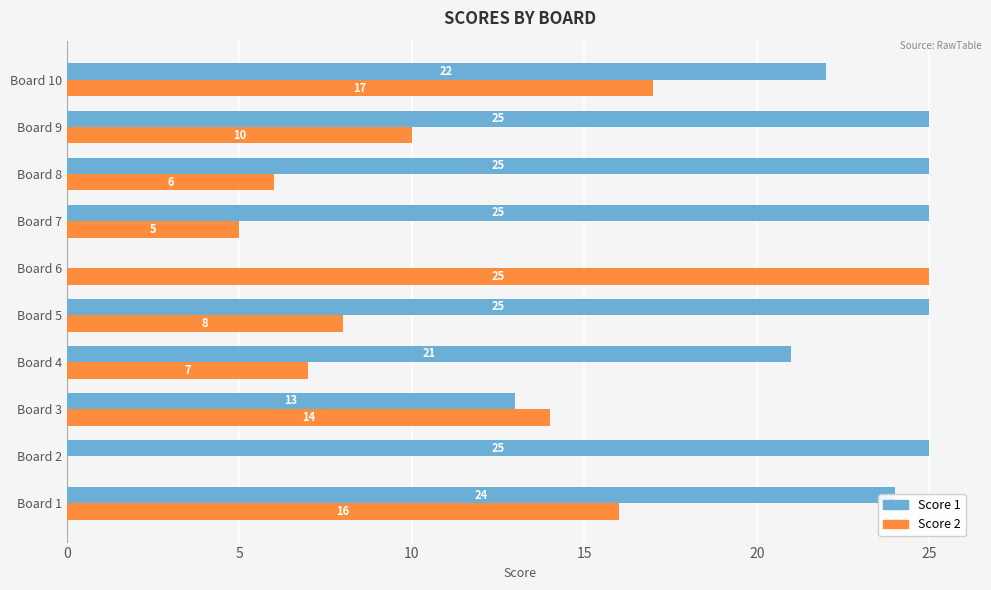

How many values in Score 1 are above zero?

9